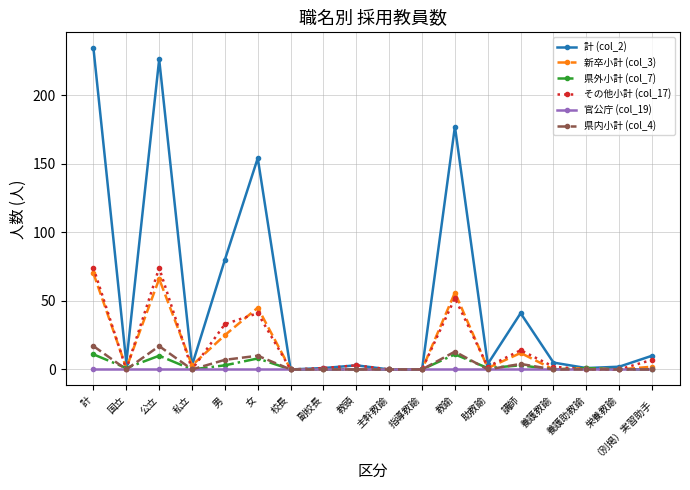

Which series has the widest spread of values?

計 (col_2)